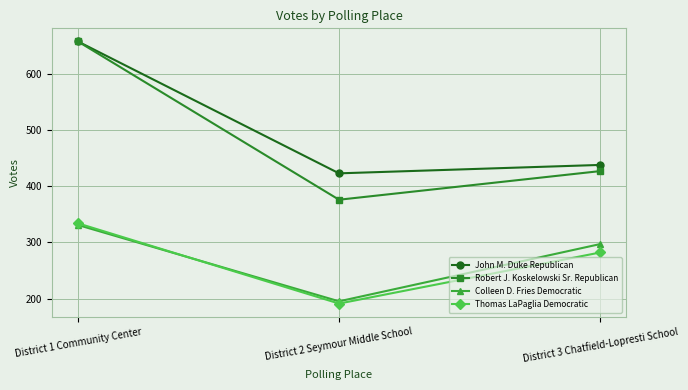

What is the label of the 1st point from the left?

District 1 Community Center